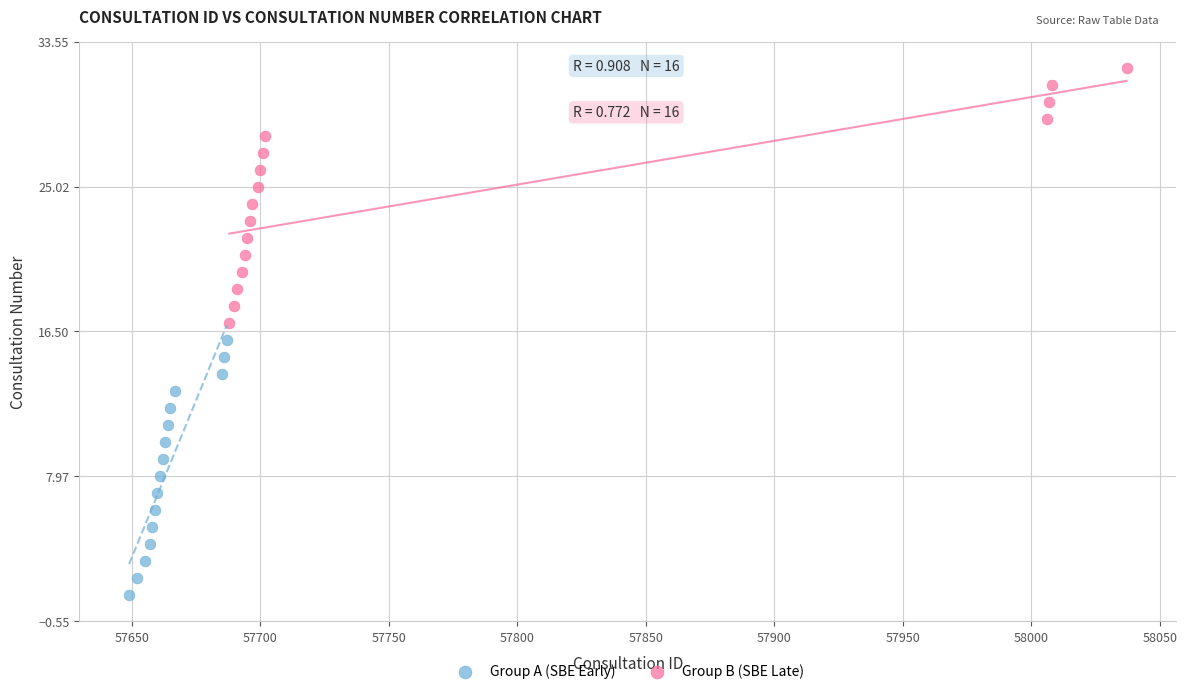

Which series contains the highest Y value?

Group B (SBE Late)